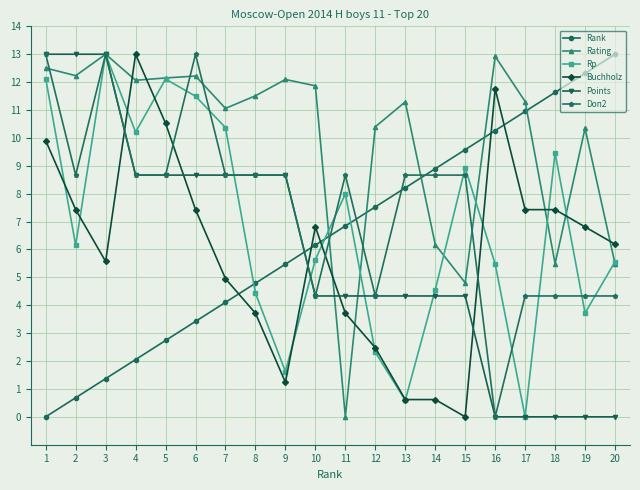

How many categories are shown in the chart?

20